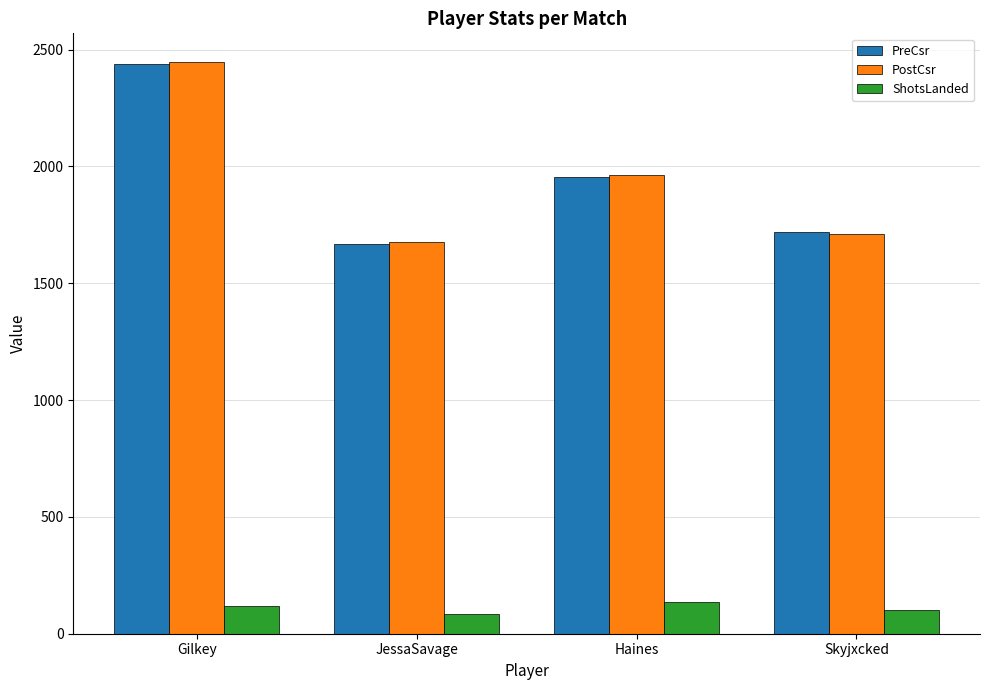

Count the ShotsLanded values in the range 100 to 135.

3